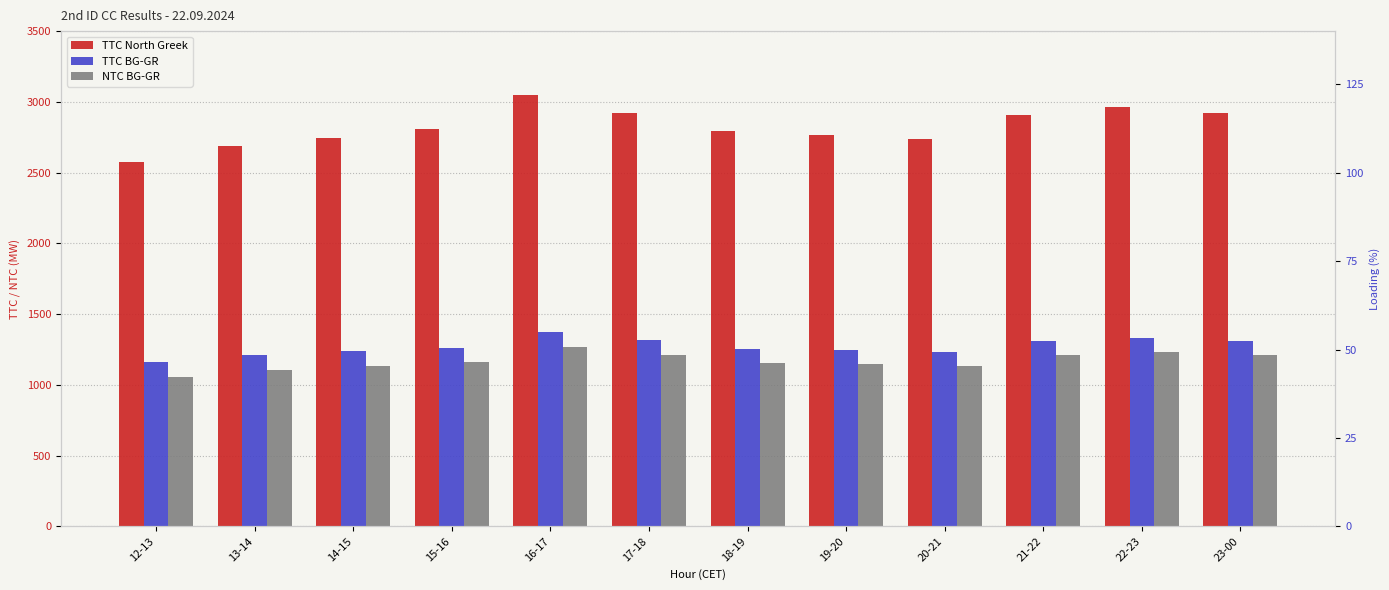

What position from the left is 23-00?

12